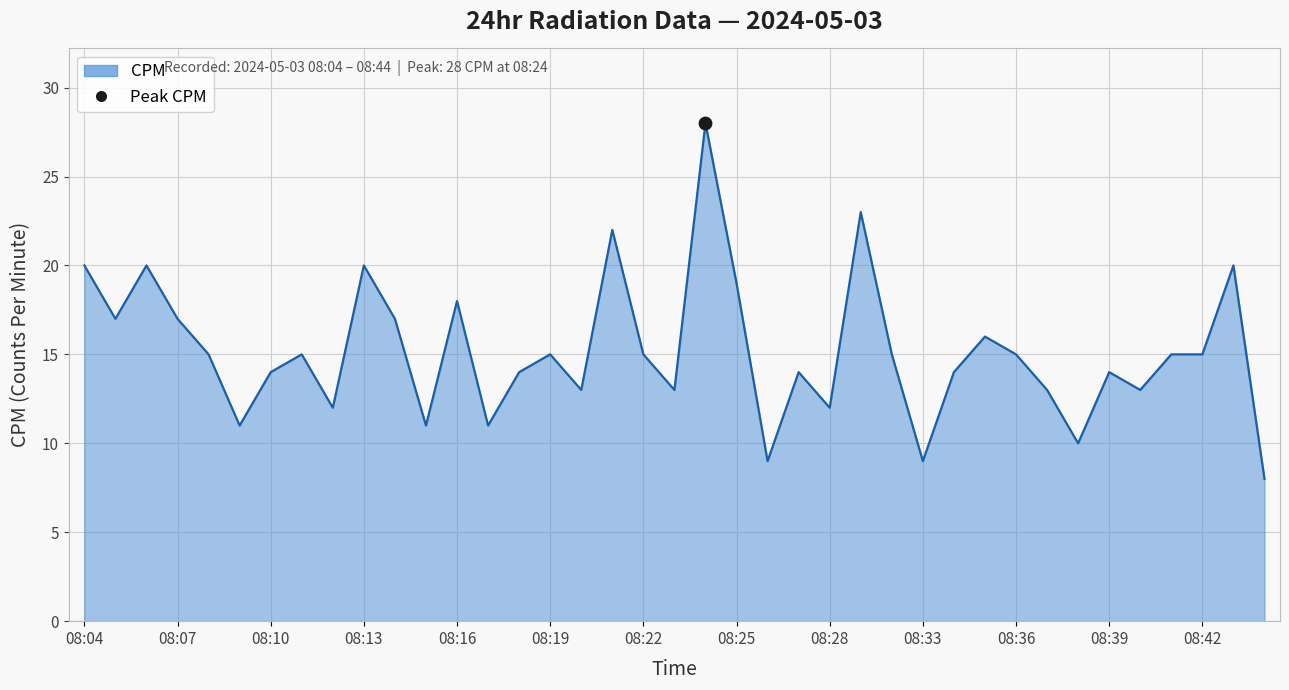

What is the minimum value shown in the chart?

8